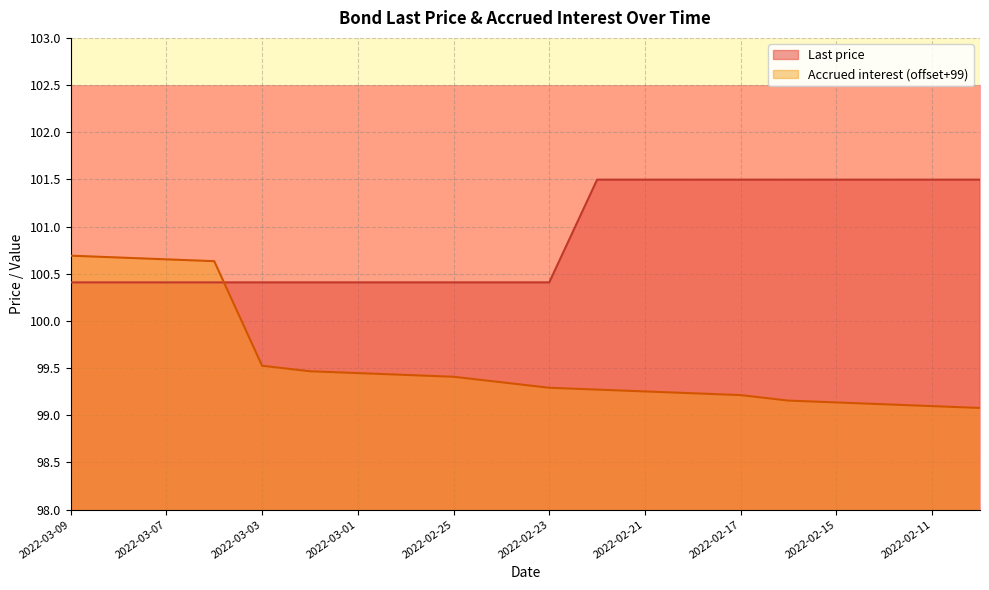

Read the Accrued interest value at 2022-02-23.

99.3